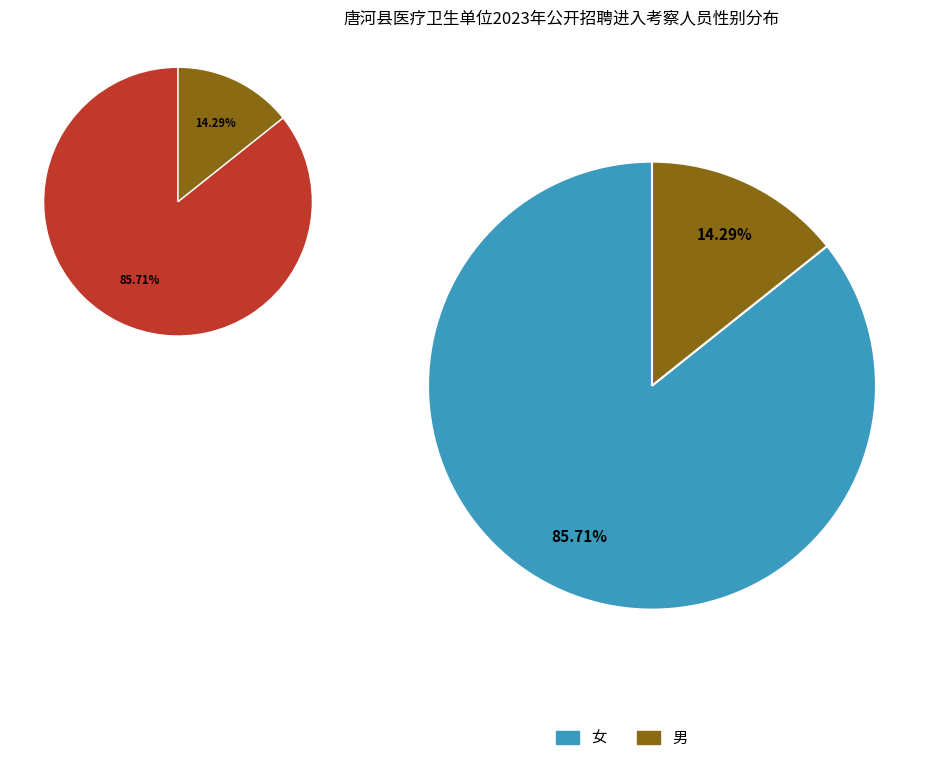

How many segments does this pie chart have?

2